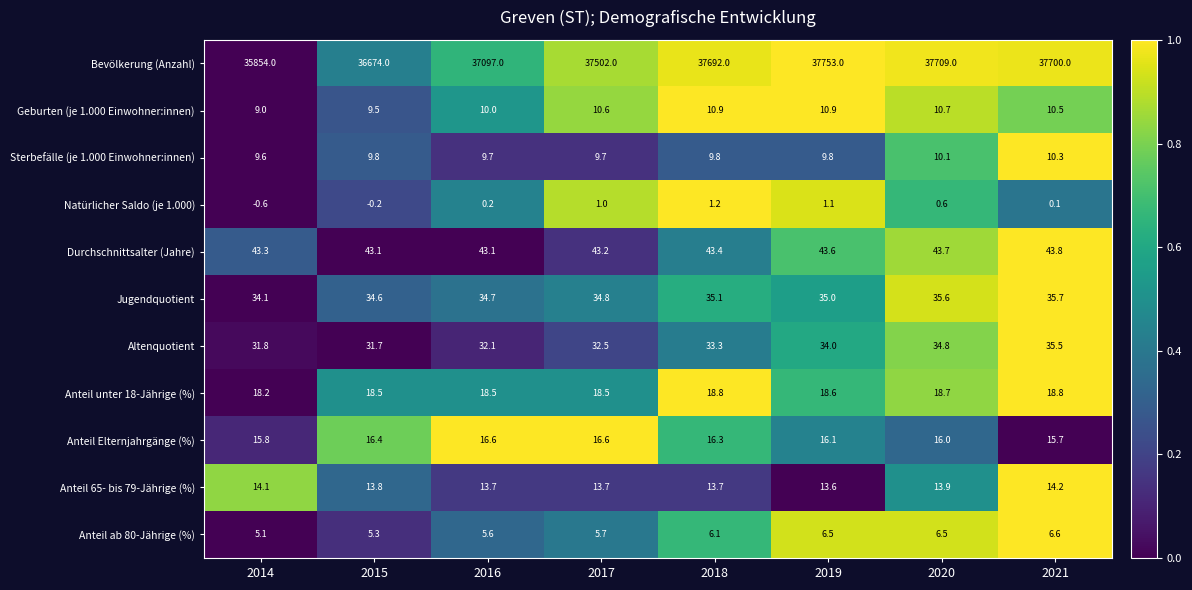

Which series has the largest range (max minus min)?

Bevölkerung (Anzahl)